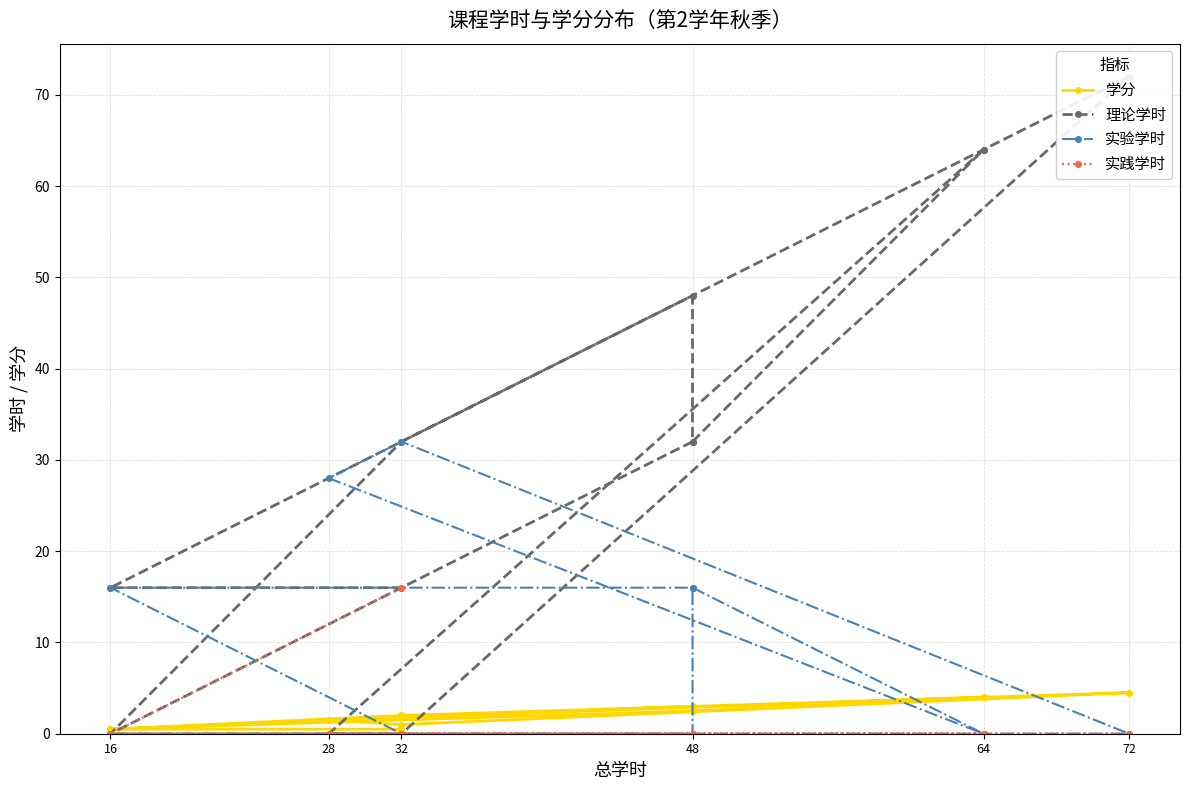

What is the sum of all 学分 values?

26.5